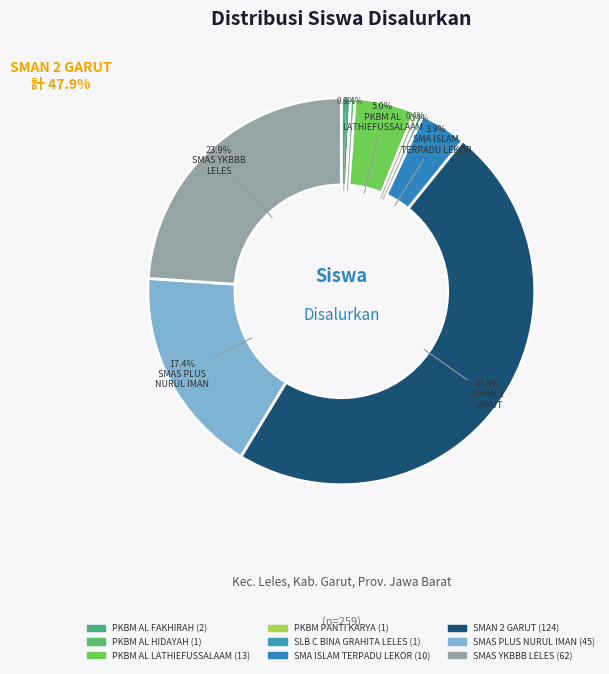

Rank the categories by value from highest to lowest.

SMAN 2 GARUT, SMAS YKBBB LELES, SMAS PLUS NURUL IMAN, PKBM AL LATHIEFUSSALAAM, SMA ISLAM TERPADU LEKOR, PKBM AL FAKHIRAH, PKBM AL HIDAYAH, PKBM PANTI KARYA, SLB C BINA GRAHITA LELES